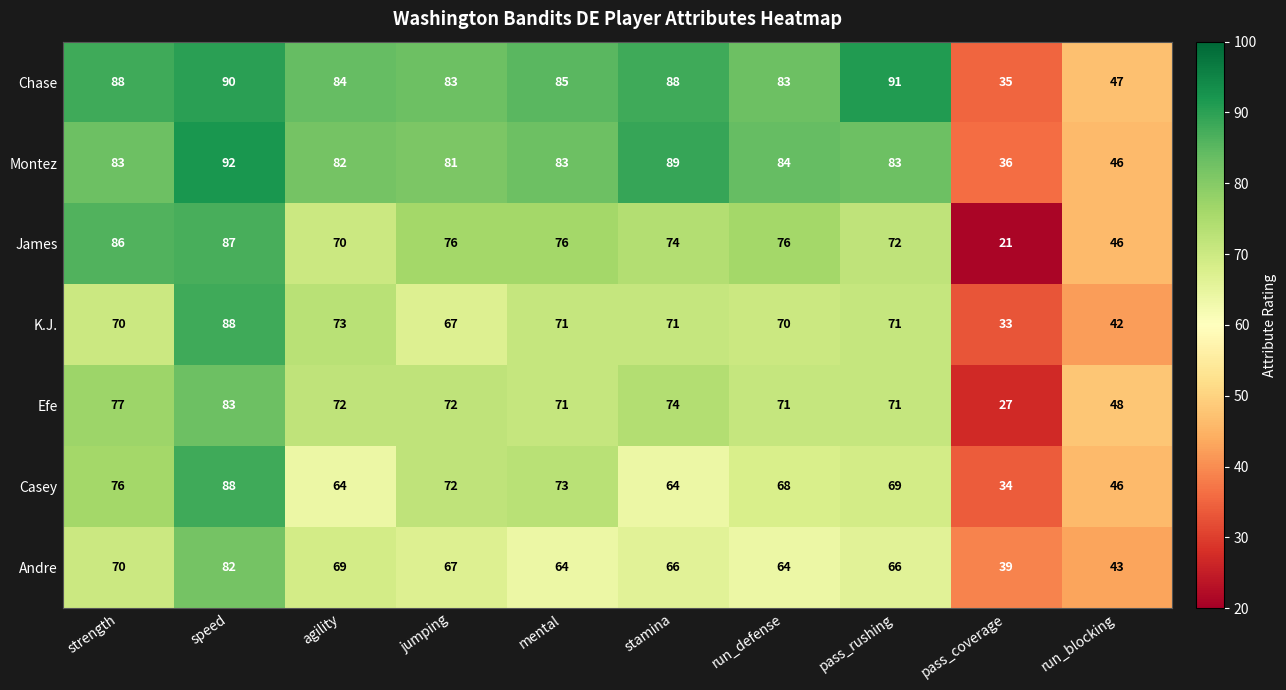

What is the sum of all Chase values?

774